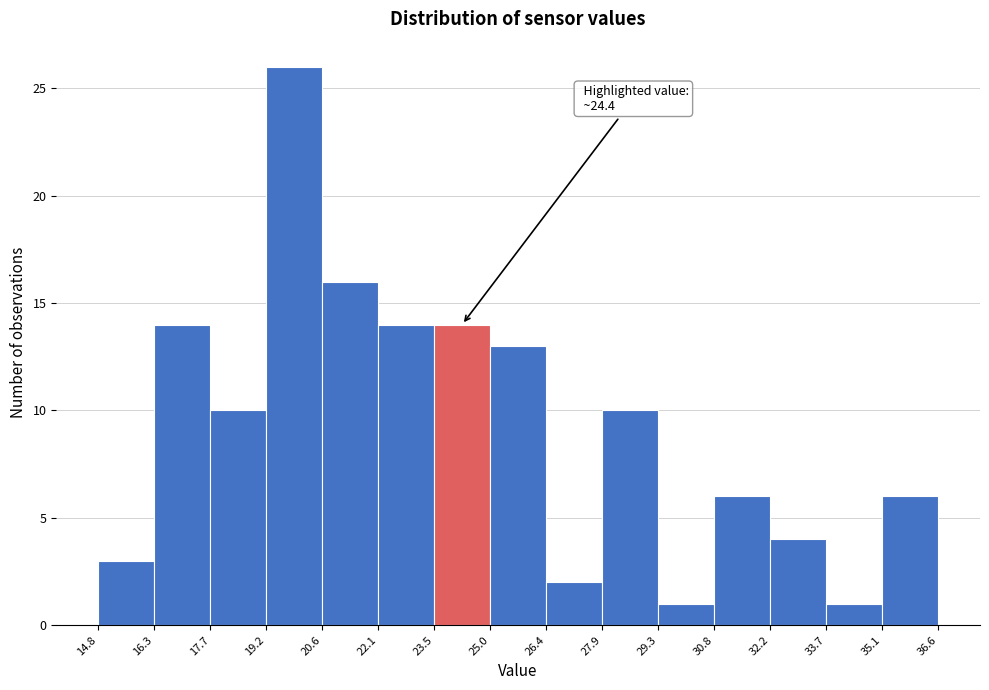

Which range on the x-axis has the tallest bar?

19.2 to 20.6